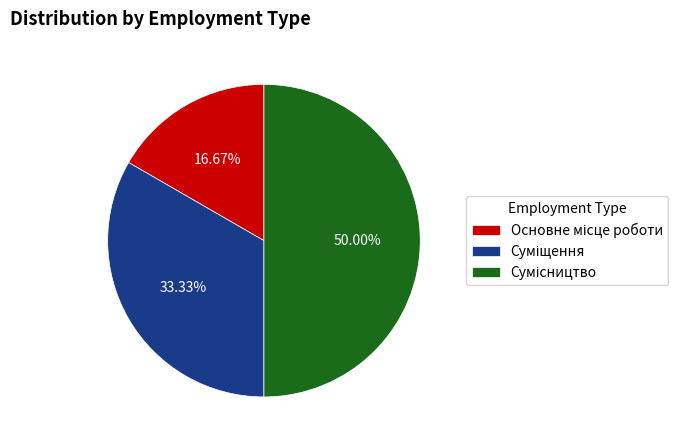

True or false: Основне місце роботи accounts for 29% of the total.

False